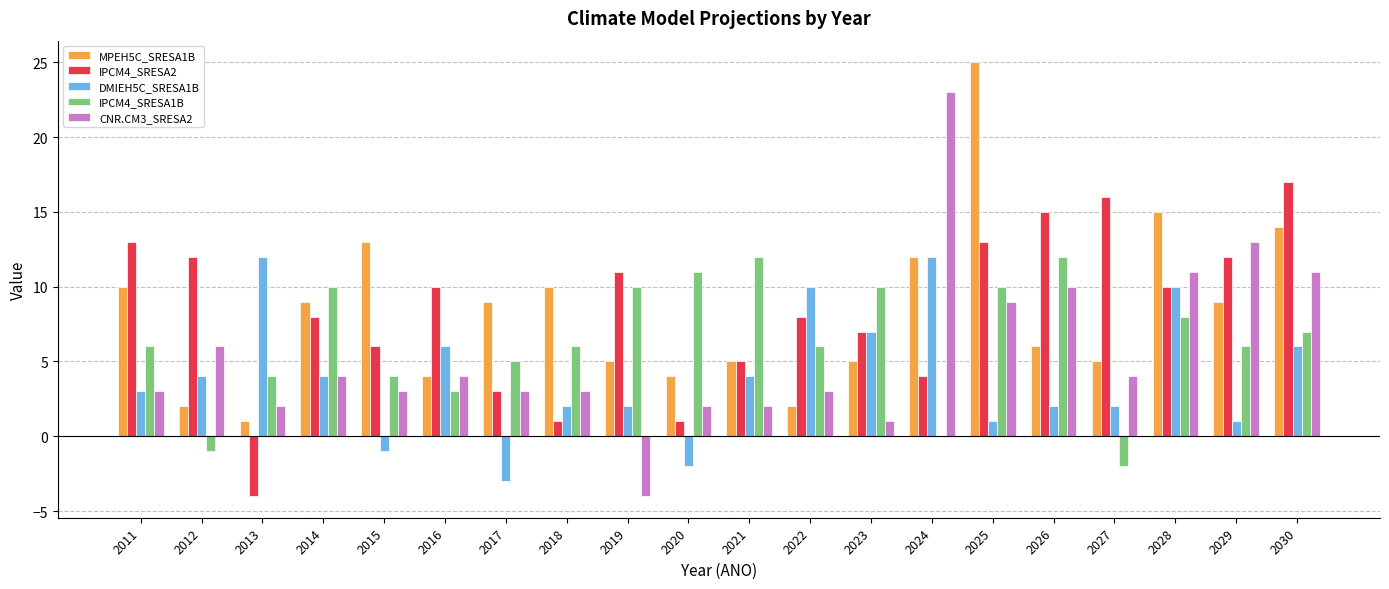

Between 2011 and 2026, which series saw the biggest shift?

CNR.CM3_SRESA2